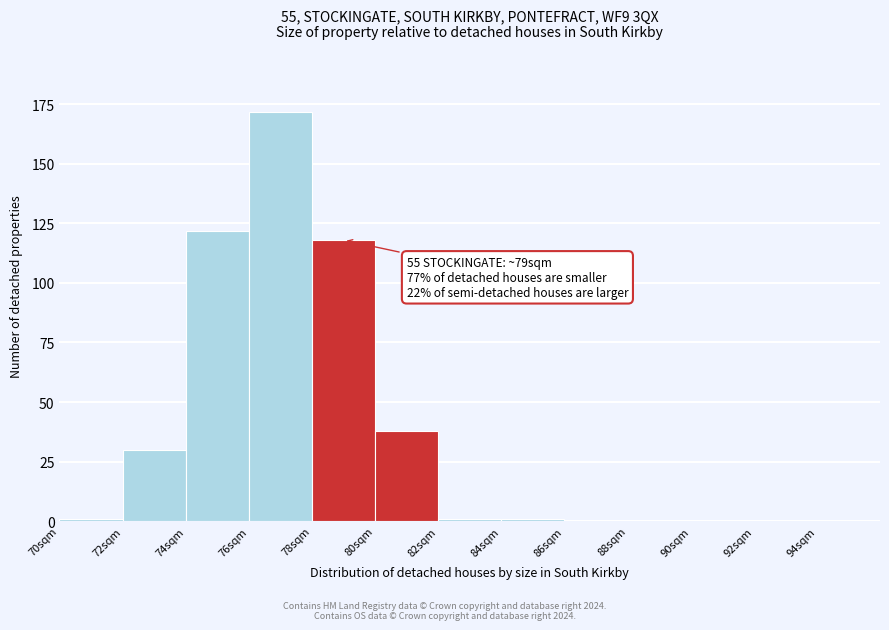

Over which range of the x-axis is the bar tallest?

76 to 78